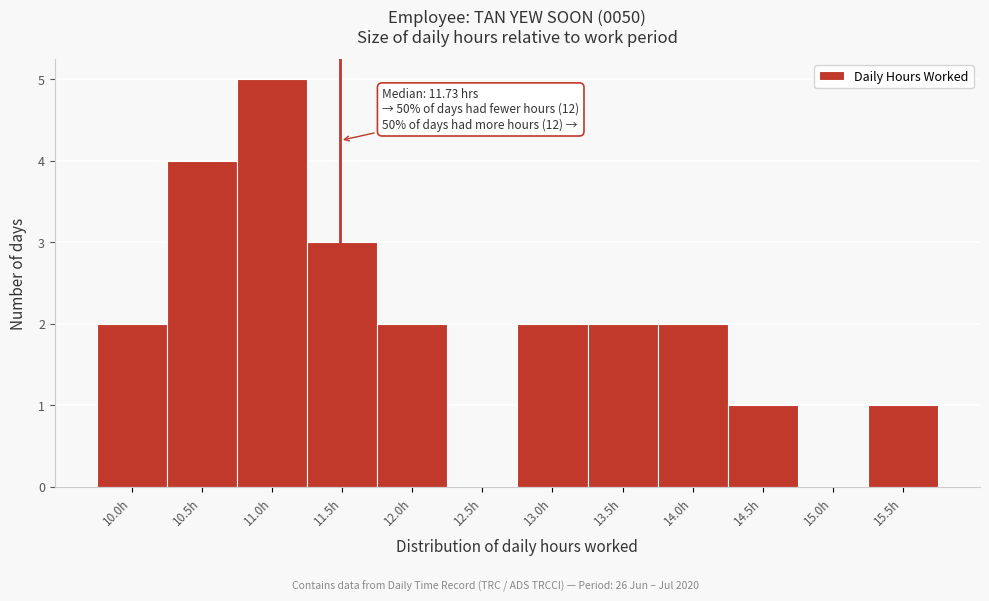

Reading right to left, list all the values displayed in this chart.

15.5h=1	15.0h=0	14.5h=1	14.0h=2	13.5h=2	13.0h=2	12.5h=0	12.0h=2	11.5h=3	11.0h=5	10.5h=4	10.0h=2